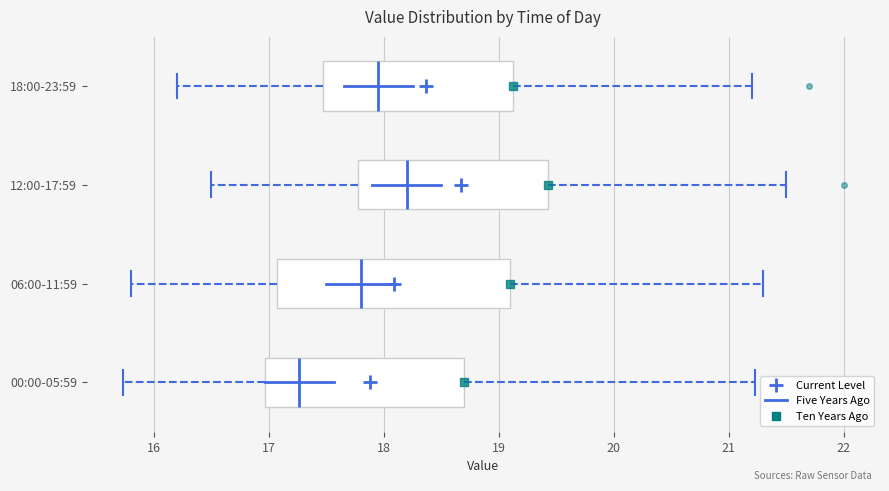

Which box has the furthest to the right median line?

12:00-17:59